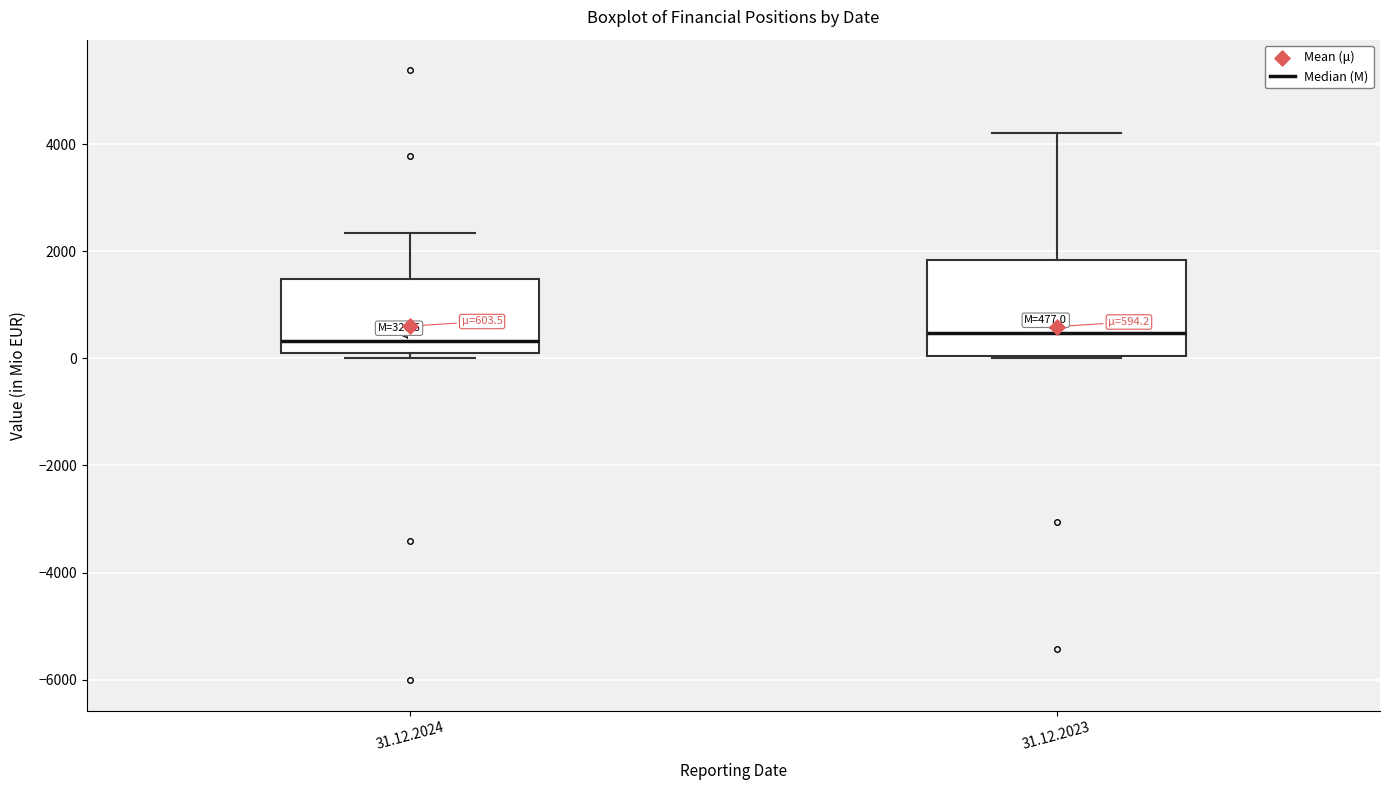

Comparing the boxes themselves (not the whiskers), which one is the tallest?

31.12.2023